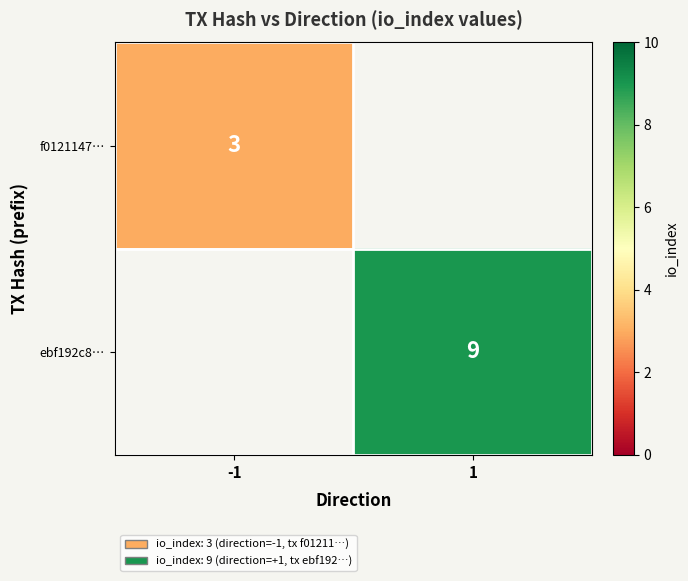

The f0121147… series shows 4 at -1. True or false?

False